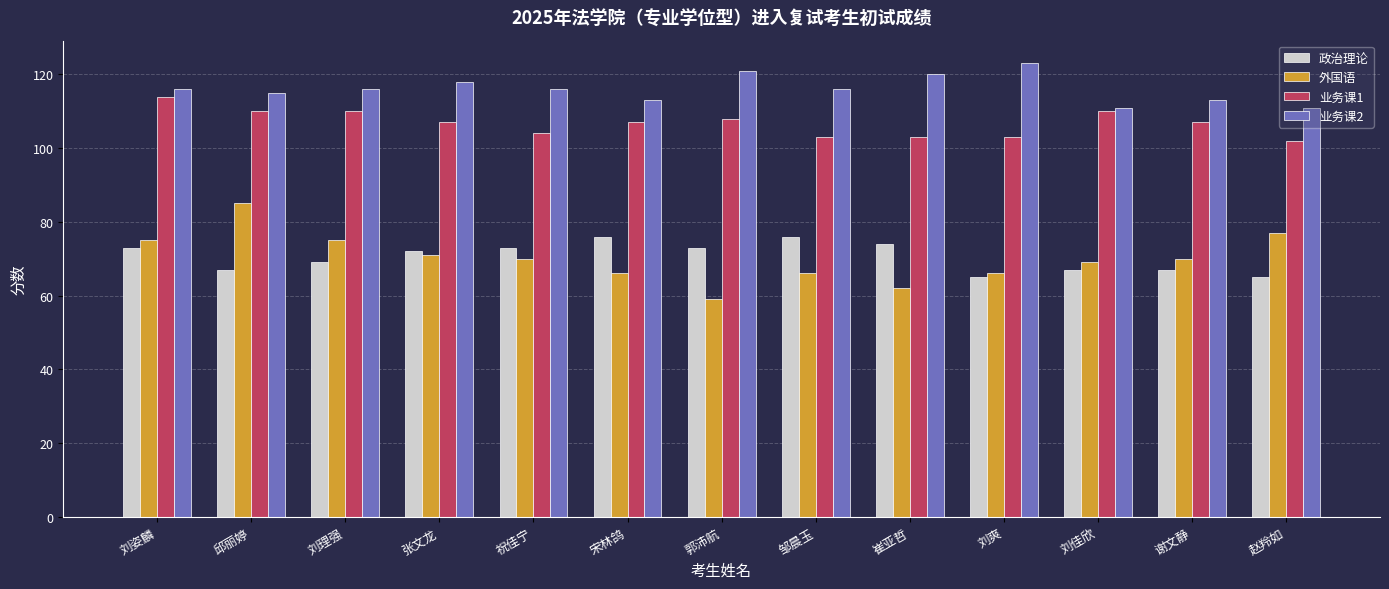

At which label does 外国语 reach its peak?

邱丽婷